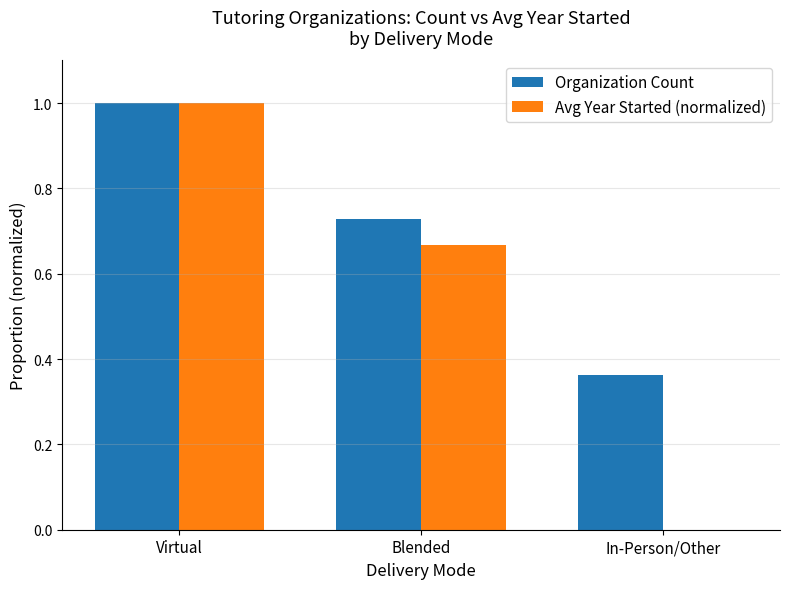

What is the sum of the Organization Count values at In-Person/Other and Virtual?

1.4